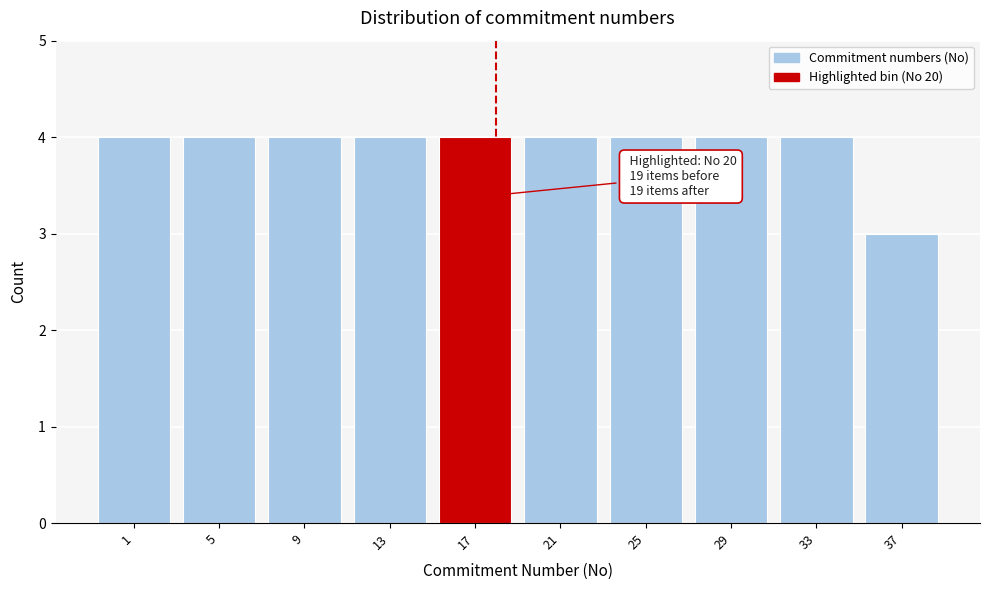

Reading left to right, transcribe all the data shown in this chart.

4	4	4	4	4	4	4	4	4	3